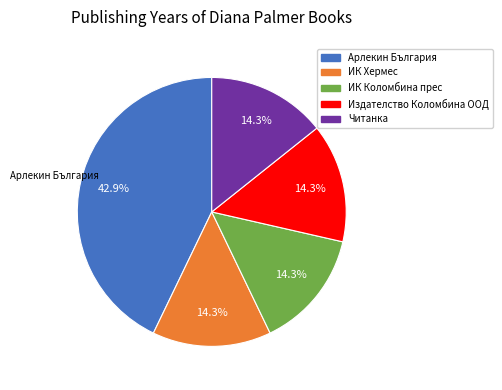

Does any single category account for the majority?

No